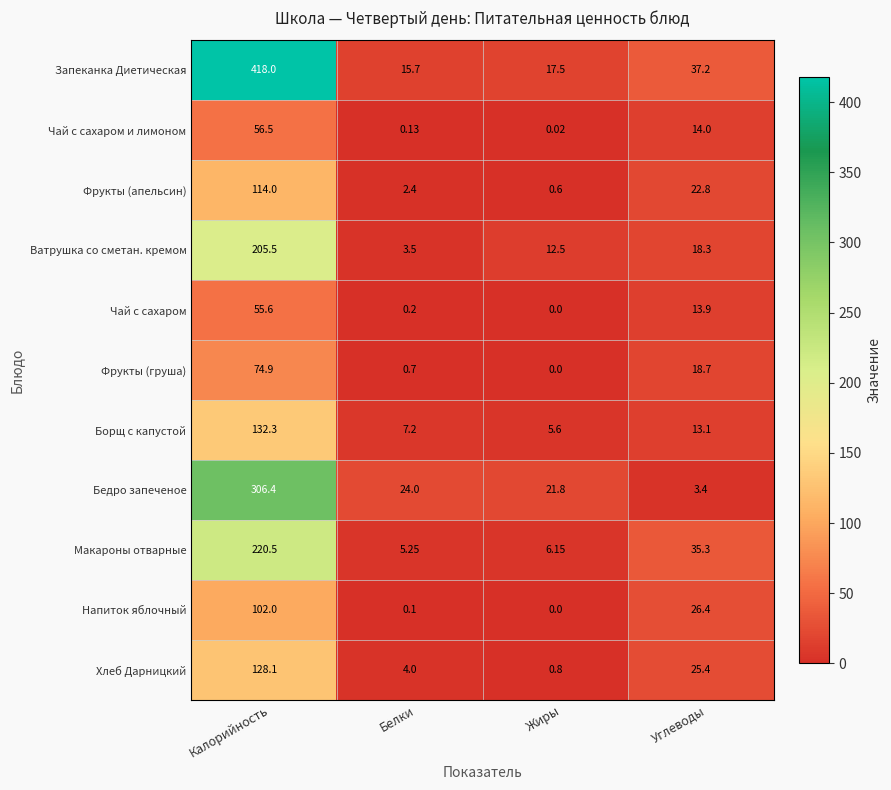

At which category is the sum across all series the highest?

Калорийность